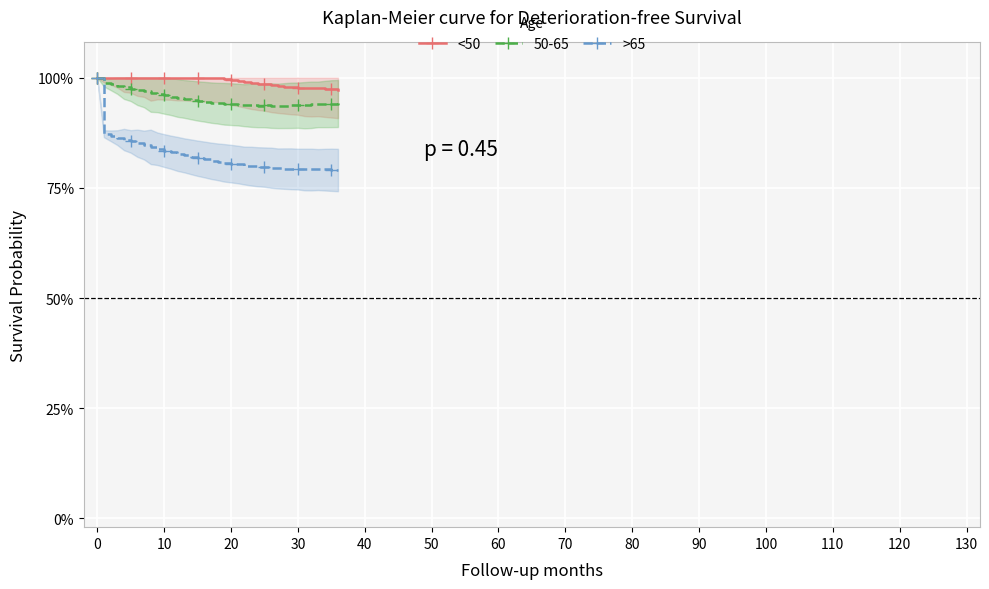

True or false: <50 has more than 1 points higher than both neighbors.

False